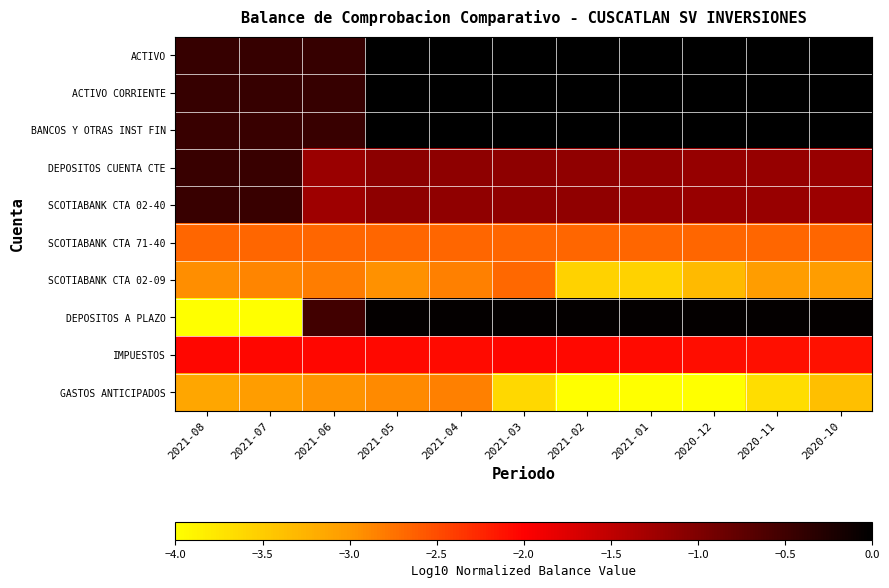

Count the number of categories in the chart.

11